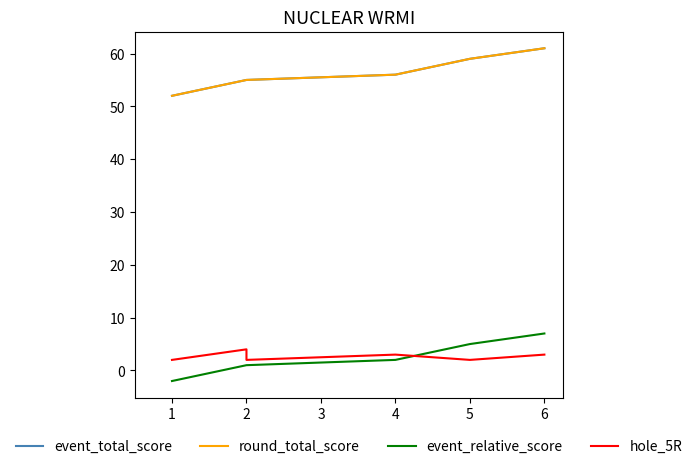

Which series has the largest range (max minus min)?

event_total_score